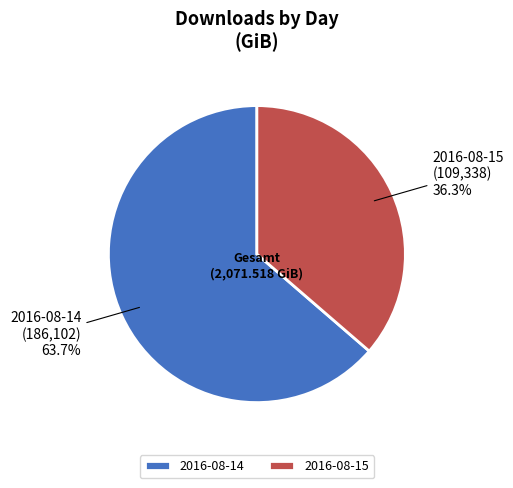

Does 2016-08-14 account for over 50% of the chart?

Yes